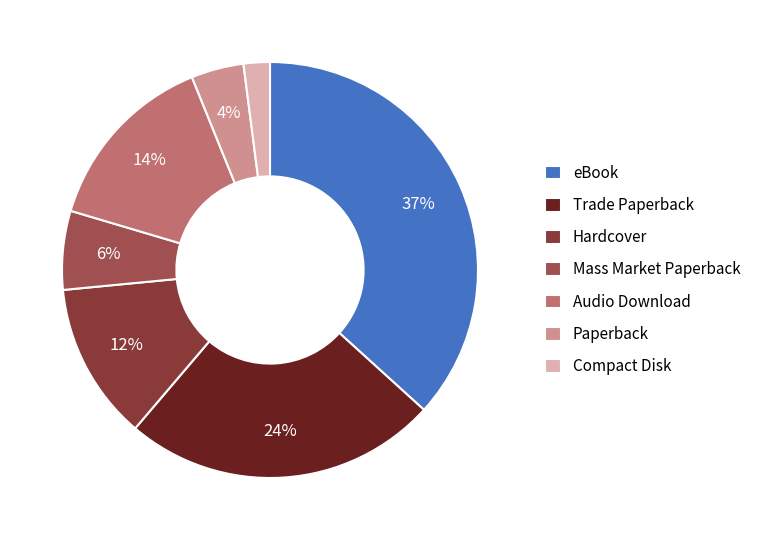

Does any single category account for the majority?

No